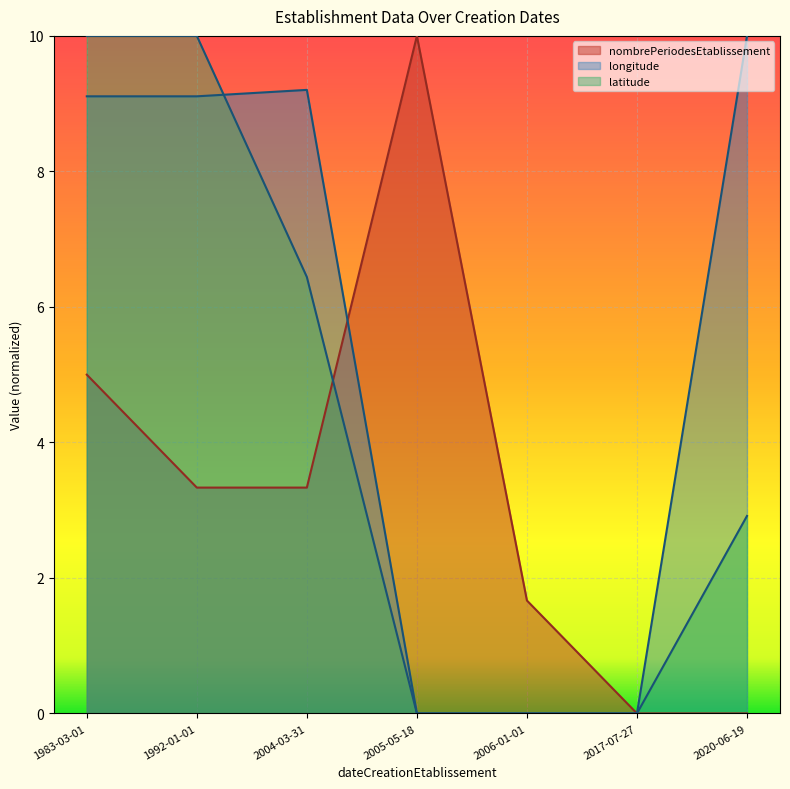

Is it true that nombrePeriodesEtablissement equals 5.2 at 1992-01-01?

False